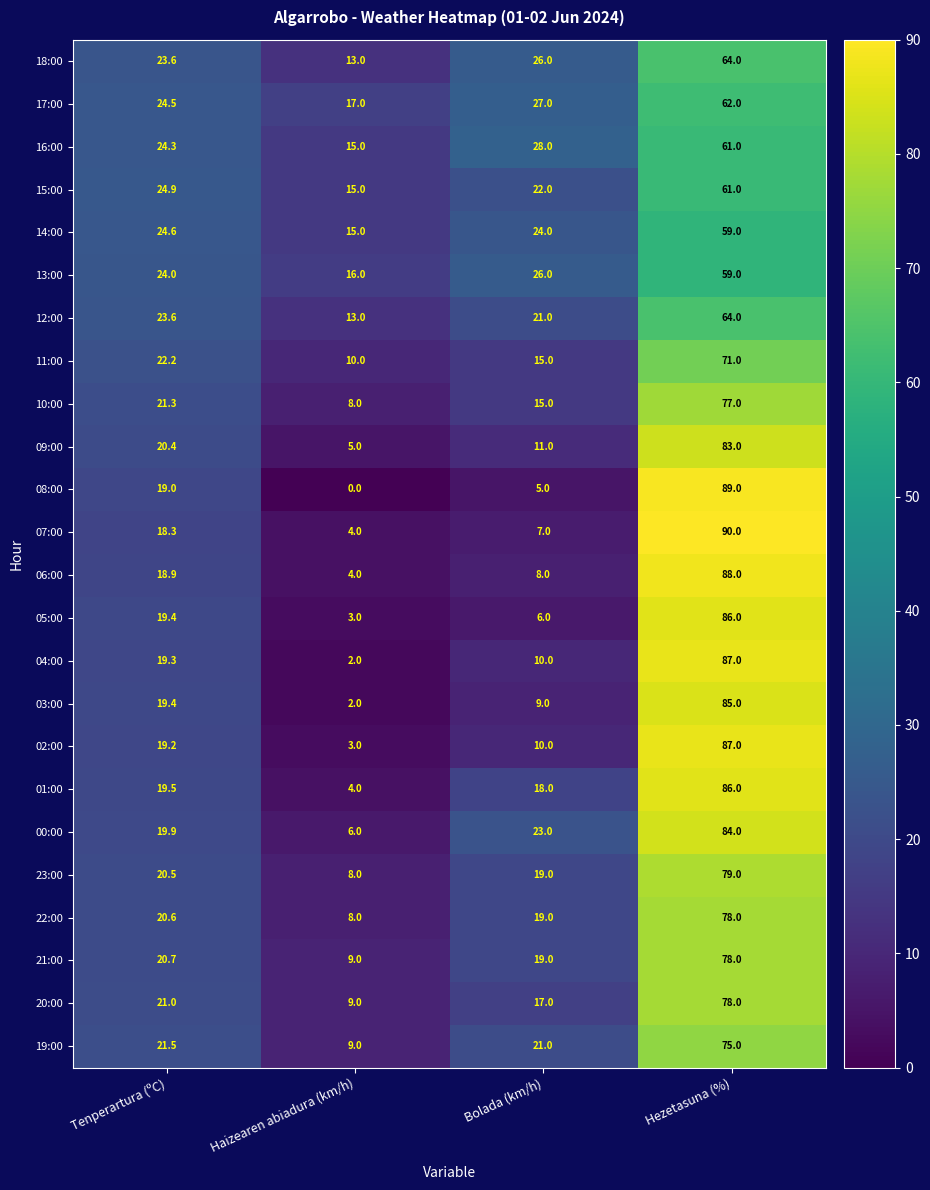

Rank the categories by 04:00 value from lowest to highest.

Haizearen abiadura (km/h), Bolada (km/h), Tenperartura (ºC), Hezetasuna (%)